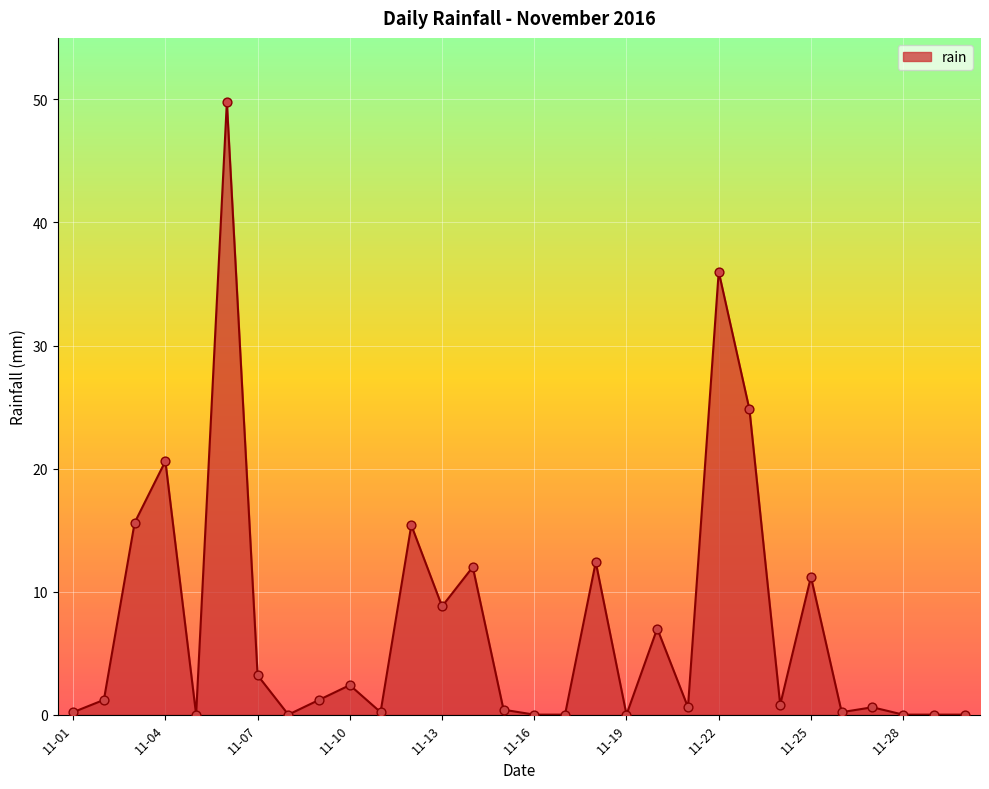

What is the greatest value displayed?

49.8